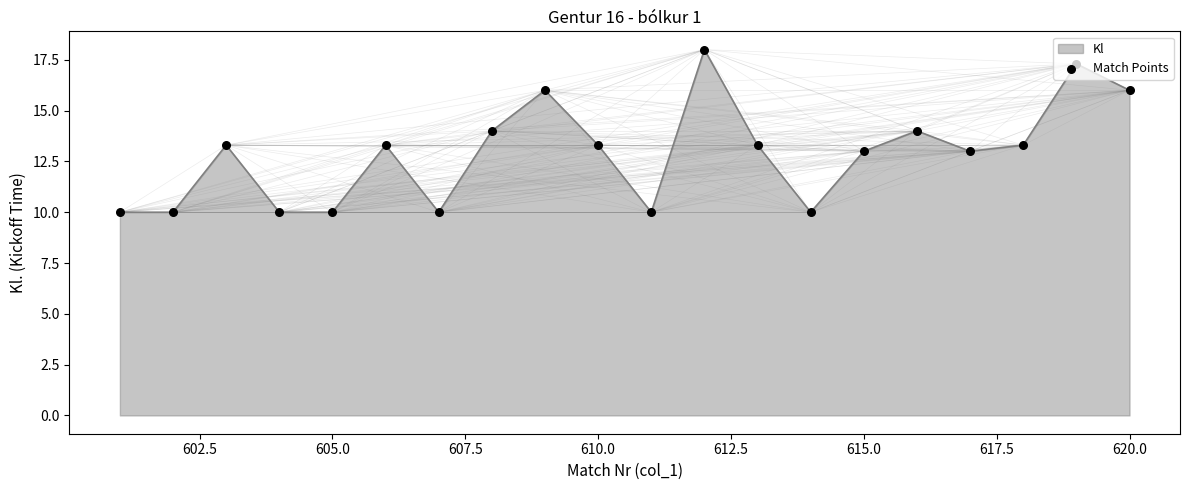

What is the smallest value displayed?

10.0